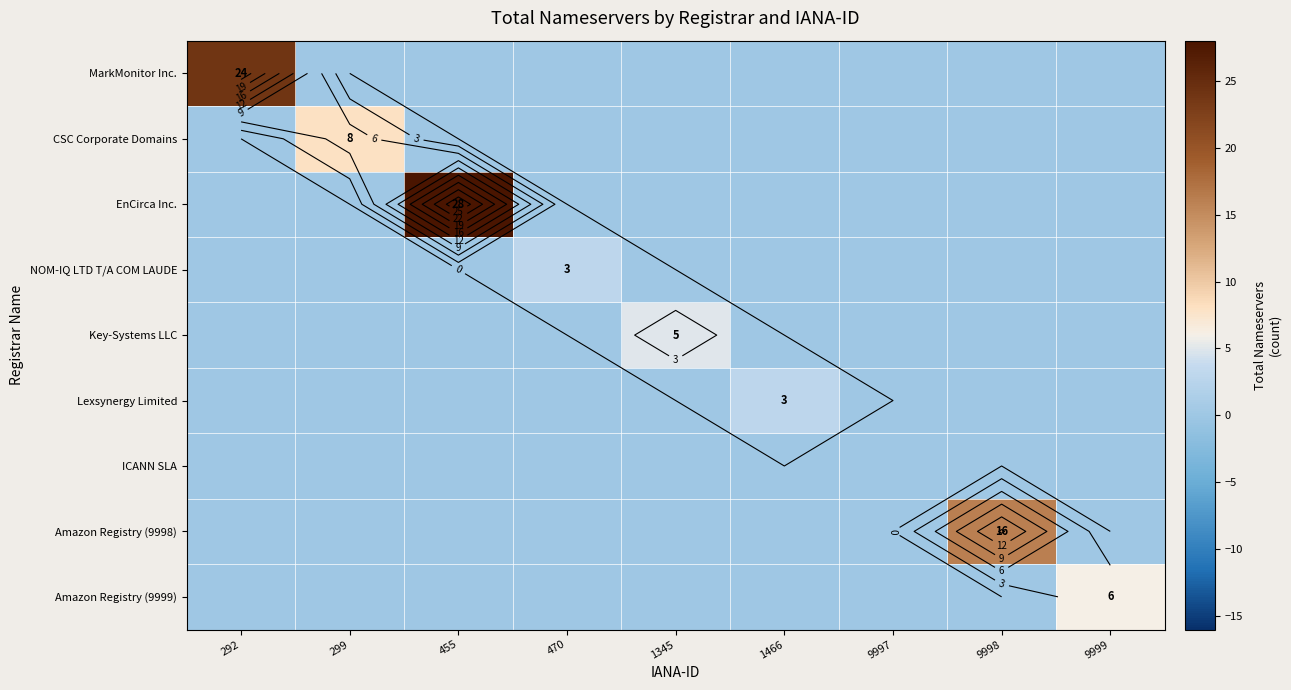

What is the greatest value displayed?

28